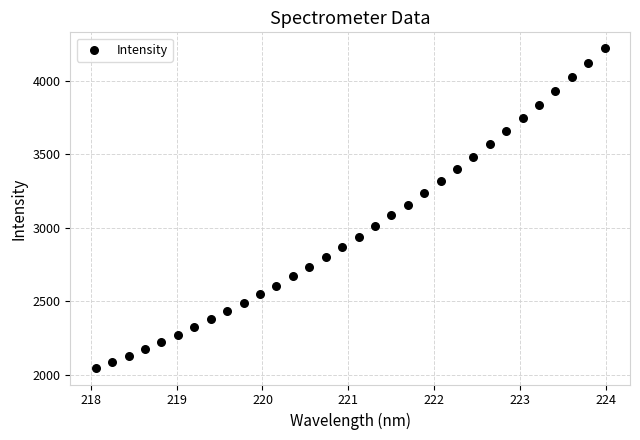

What is the range of X values (max minus min)?

5.9